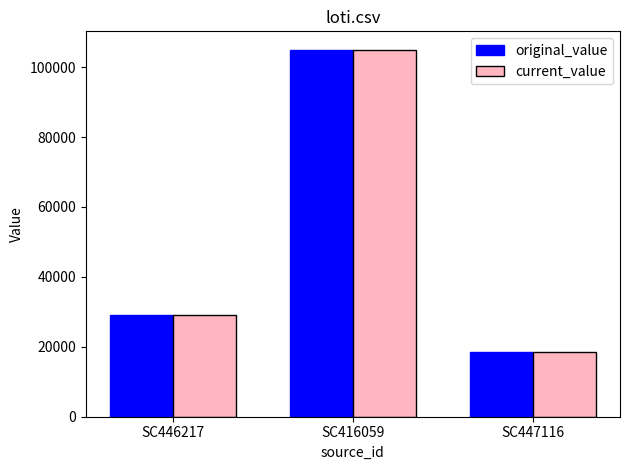

Rank the categories by current_value value from lowest to highest.

SC447116, SC446217, SC416059